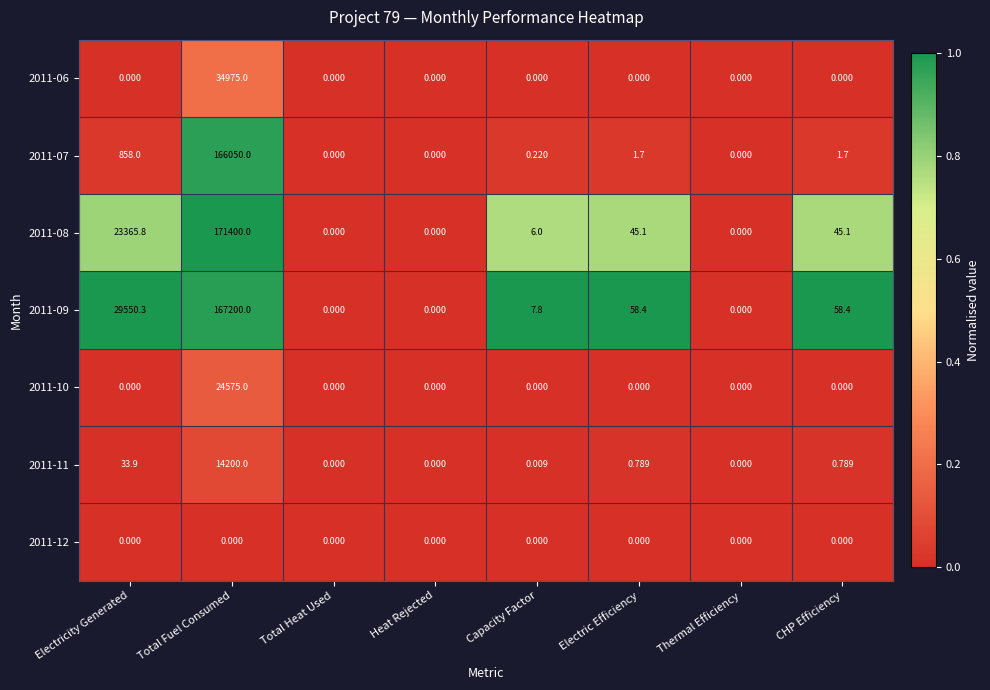

How many series are shown in this chart?

7